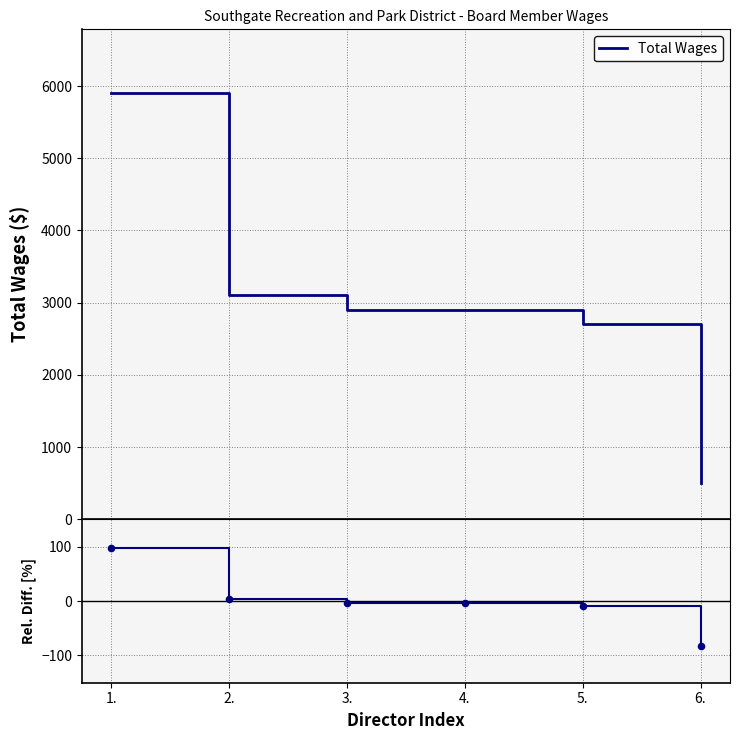

Which series has the largest total across all categories?

Total Wages